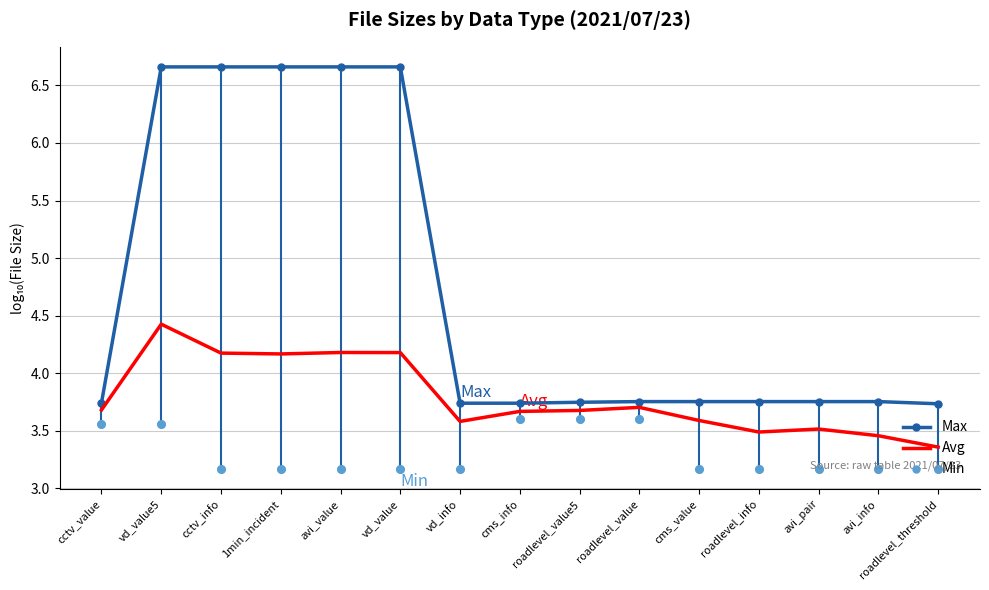

Between avi_value and roadlevel_value, which series saw the biggest shift?

Max